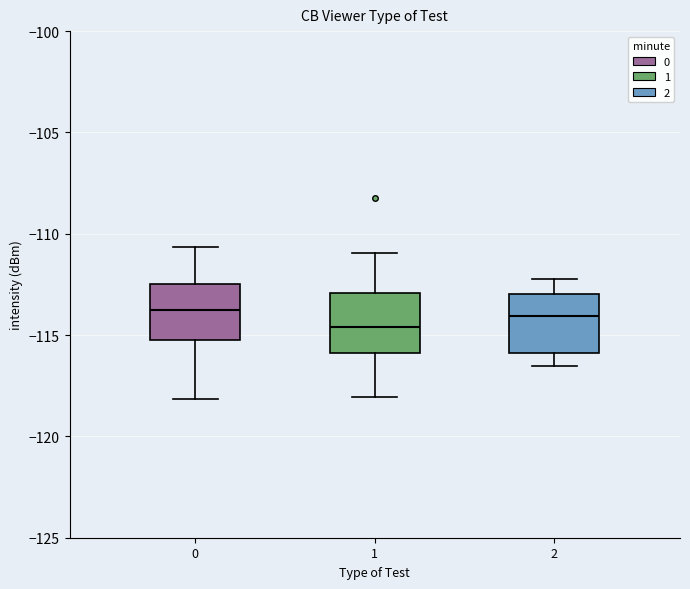

Reading left to right, read every box against the y-axis: the position of its median line, the range the box covers, and the ends of its whiskers. The values are not printed on the chart, so give them approximately, as read against the axis.

0: median -114.0, box -115.5 to -112.5, whiskers -118.0 to -110.5
1: median -114.5, box -116.0 to -113.0, whiskers -118.0 to -111.0
2: median -114.0, box -116.0 to -113.0, whiskers -116.5 to -112.0